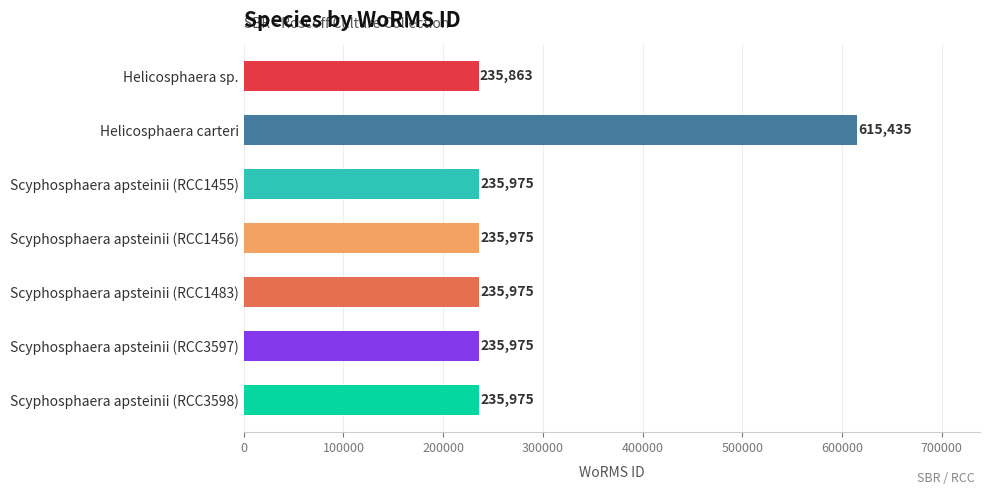

Reading bottom to top, what are all the values shown in this chart?

Scyphosphaera apsteinii (RCC3598)=235975	Scyphosphaera apsteinii (RCC3597)=235975	Scyphosphaera apsteinii (RCC1483)=235975	Scyphosphaera apsteinii (RCC1456)=235975	Scyphosphaera apsteinii (RCC1455)=235975	Helicosphaera carteri=615435	Helicosphaera sp.=235863